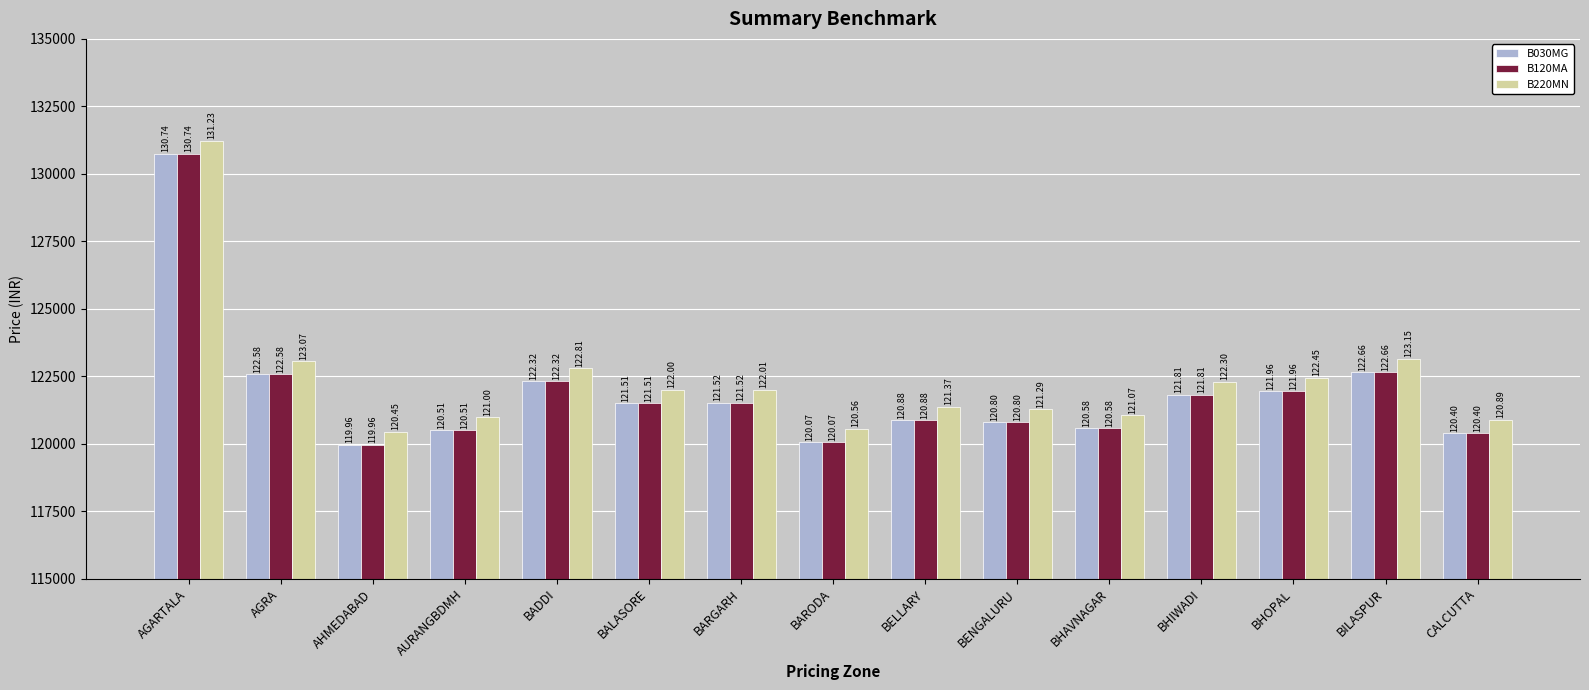

What is the approximate value of B030MG at BILASPUR?

122663